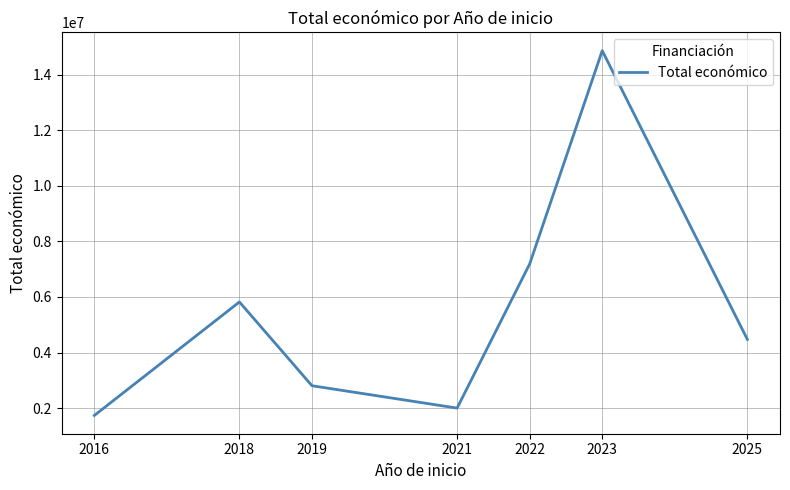

What is the difference between the values at 2022 and 2025?

2714564.5